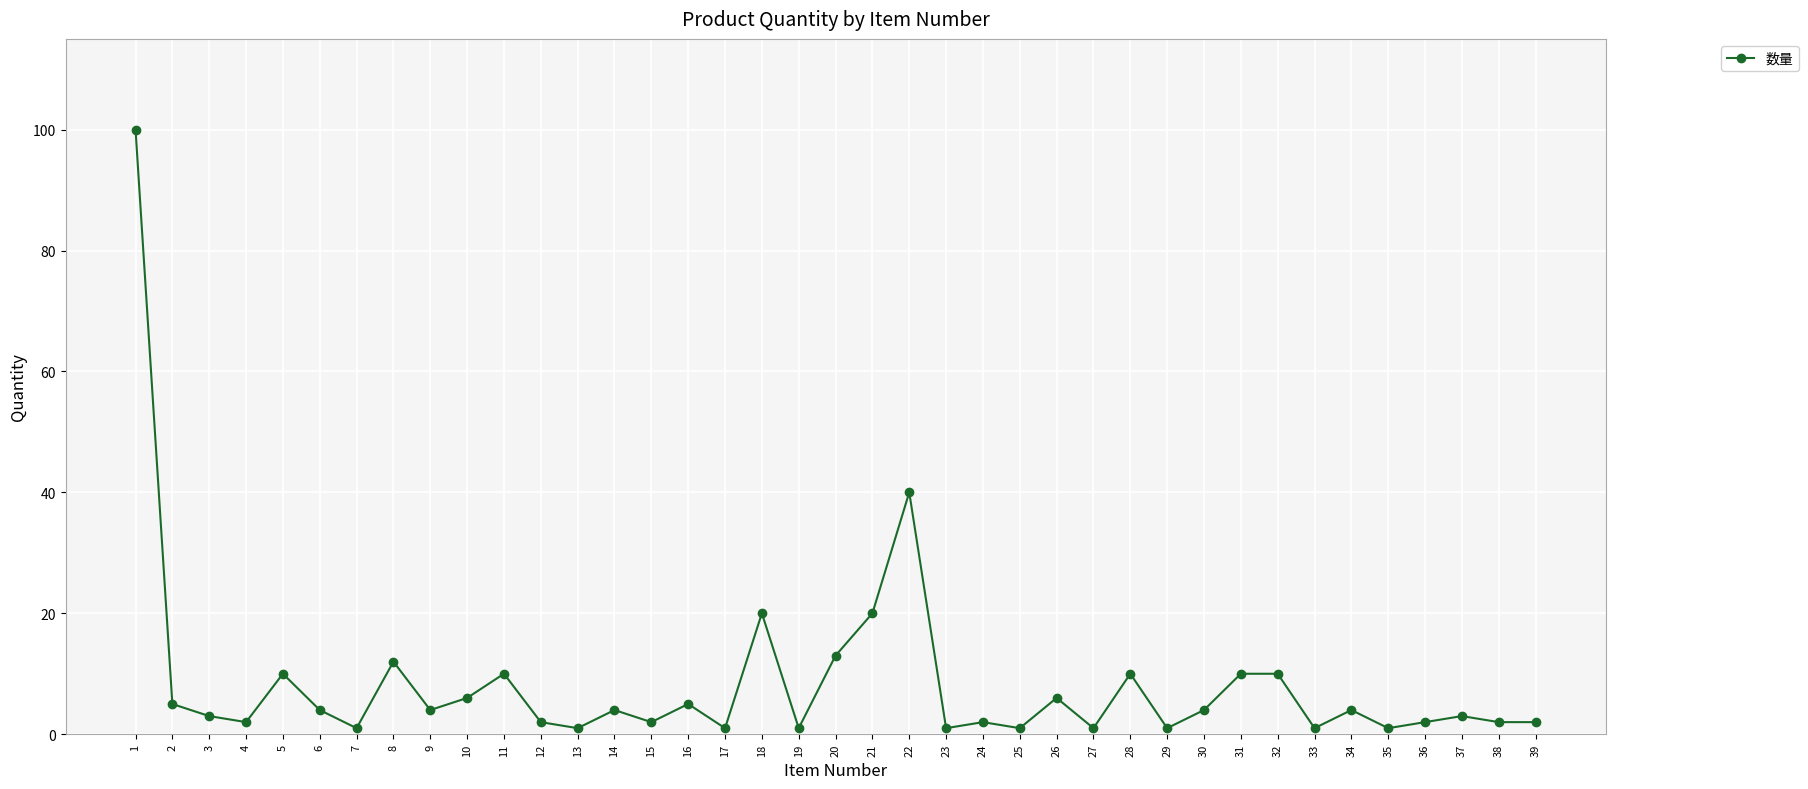

Reading left to right, extract all data points from this chart.

100	5	3	2	10	4	1	12	4	6	10	2	1	4	2	5	1	20	1	13	20	40	1	2	1	6	1	10	1	4	10	10	1	4	1	2	3	2	2